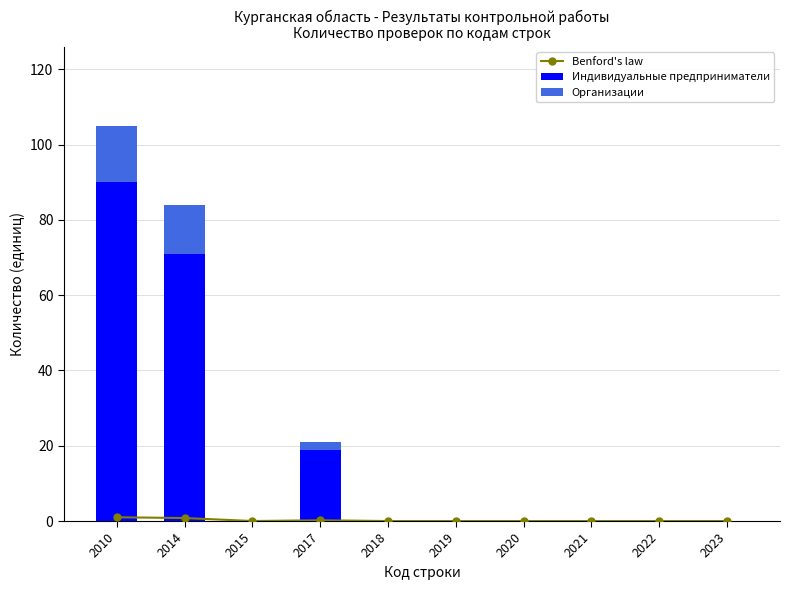

Reading left to right, extract all data points from this chart.

Benford's law: 1.0	0.8	0.0	0.2	0.0	0.0	0.0	0.0	0.0	0.0
Индивидуальные предприниматели: 90.0	71.0	0.0	19.0	0.0	0.0	0.0	0.0	0.0	0.0
Организации: 15.0	13.0	0.0	2.0	0.0	0.0	0.0	0.0	0.0	0.0